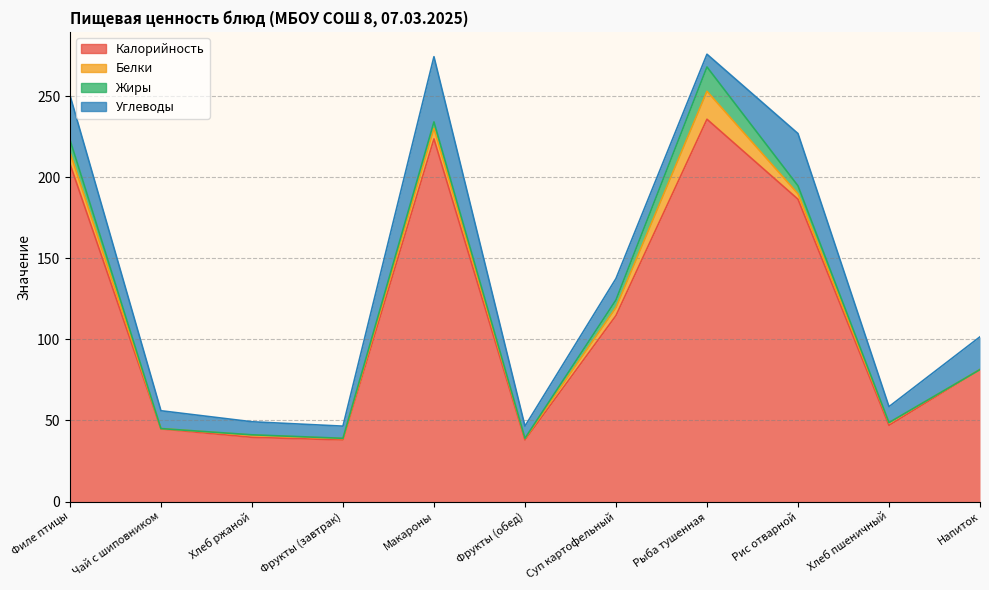

The Белки series shows 4.9 at Суп картофельный. True or false?

True